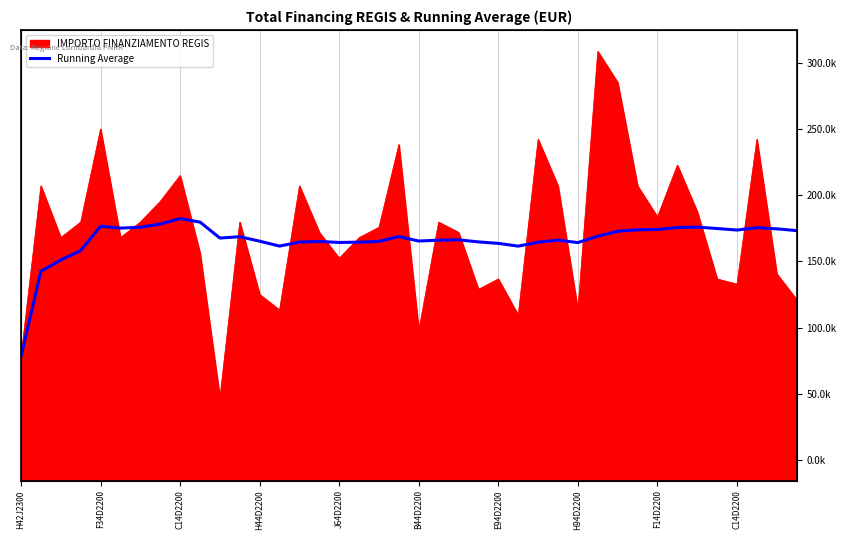

Does the chart have visible grid lines?

Yes